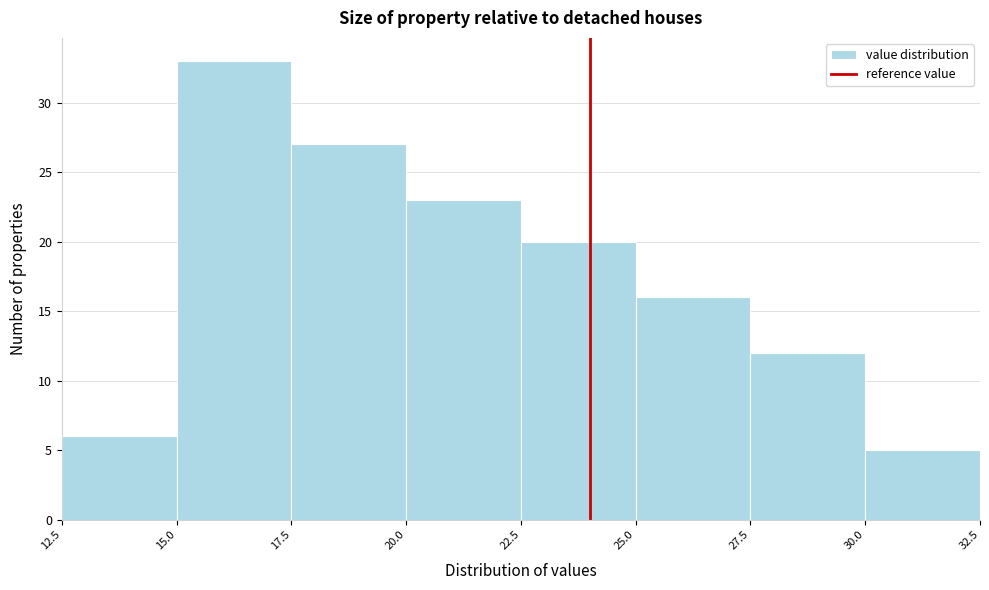

How tall is the bar that spans 12.5 to 15.0 on the x-axis? The values are not printed on the chart, so give them approximately, as read against the axis.

6